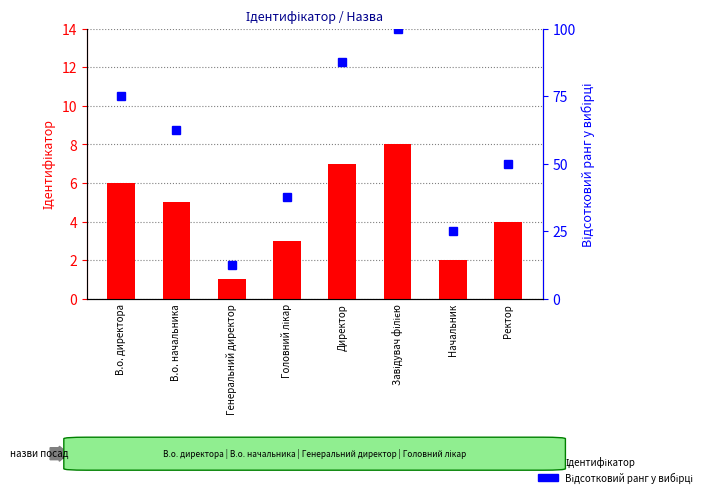

Which series has the largest total across all categories?

Відсотковий ранг